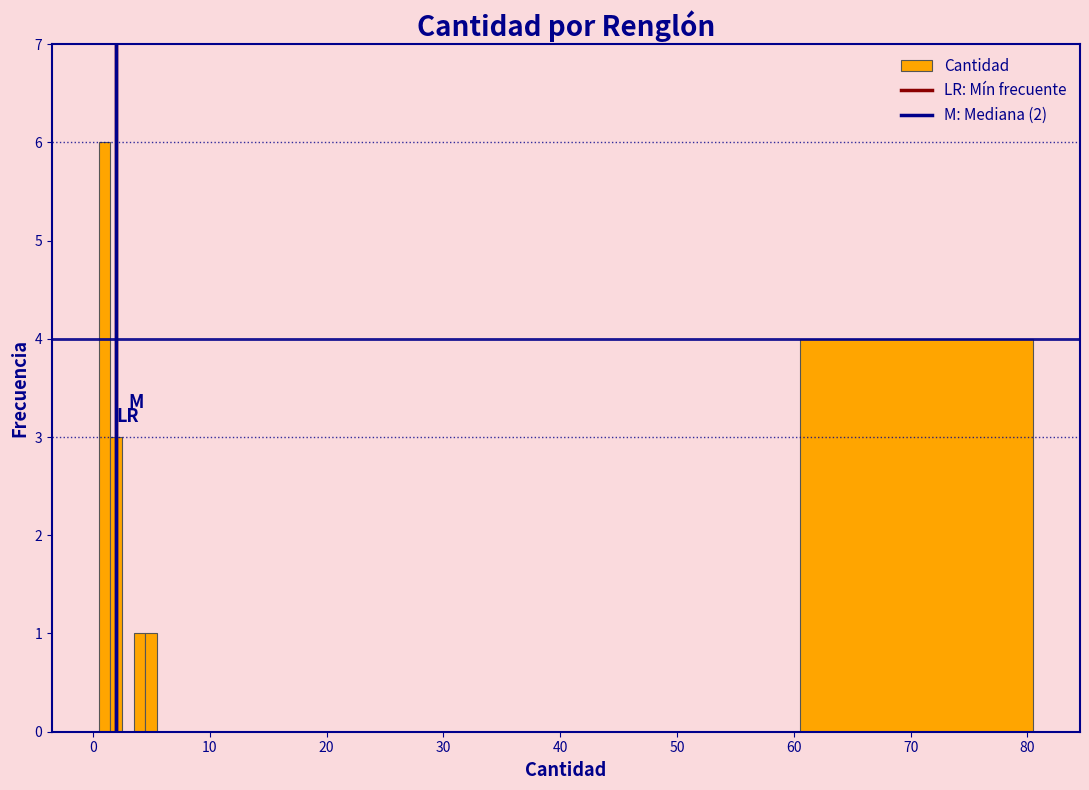

Around what value on the x-axis is the tallest bar? Give the approximate position of its centre, as read against the axis.

1